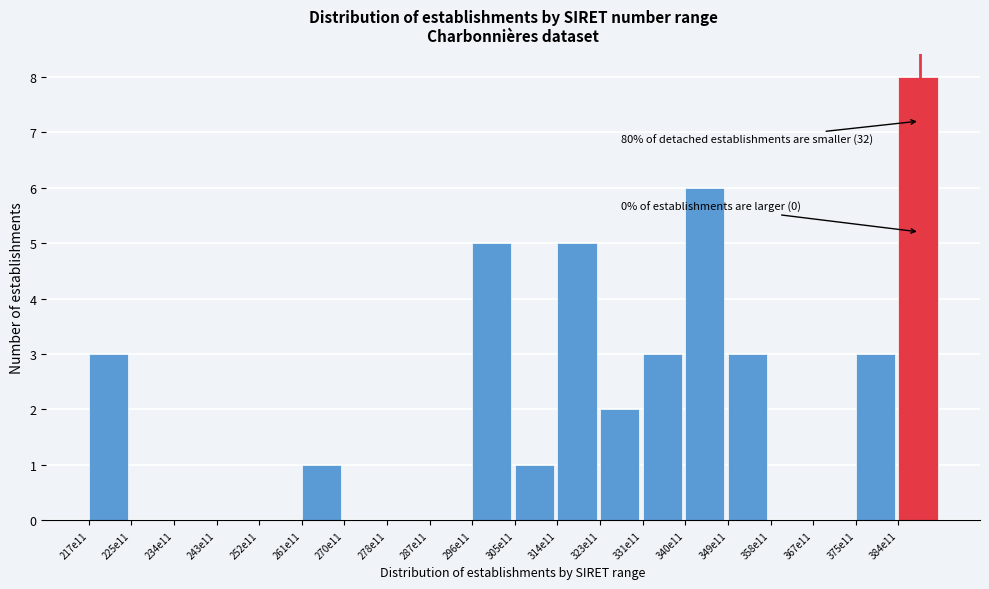

Reading left to right, transcribe all the data shown in this chart.

217e11=3	225e11=0	234e11=0	243e11=0	252e11=0	261e11=1	270e11=0	278e11=0	287e11=0	296e11=5	305e11=1	314e11=5	323e11=2	331e11=3	340e11=6	349e11=3	358e11=0	367e11=0	375e11=3	384e11=8